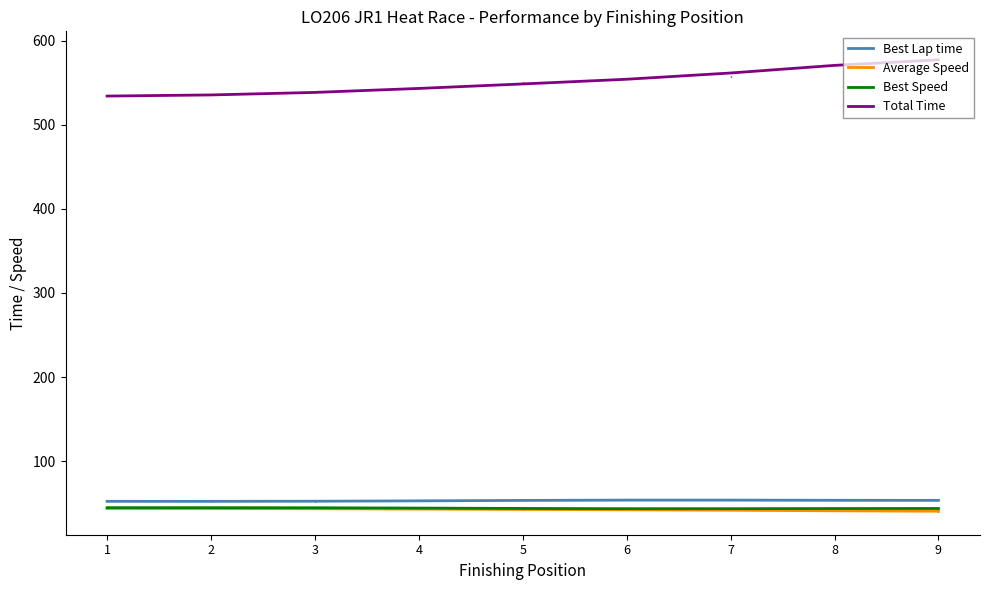

What is the difference between the second highest and minimum values in the Best Speed series?

1.2